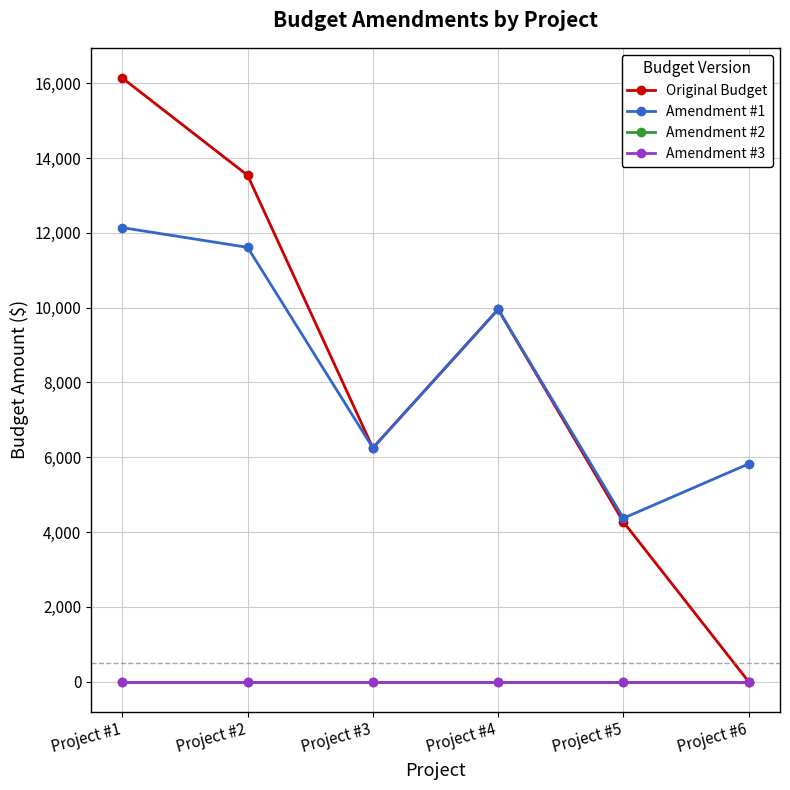

Is this an area chart (filled region under the line)?

No